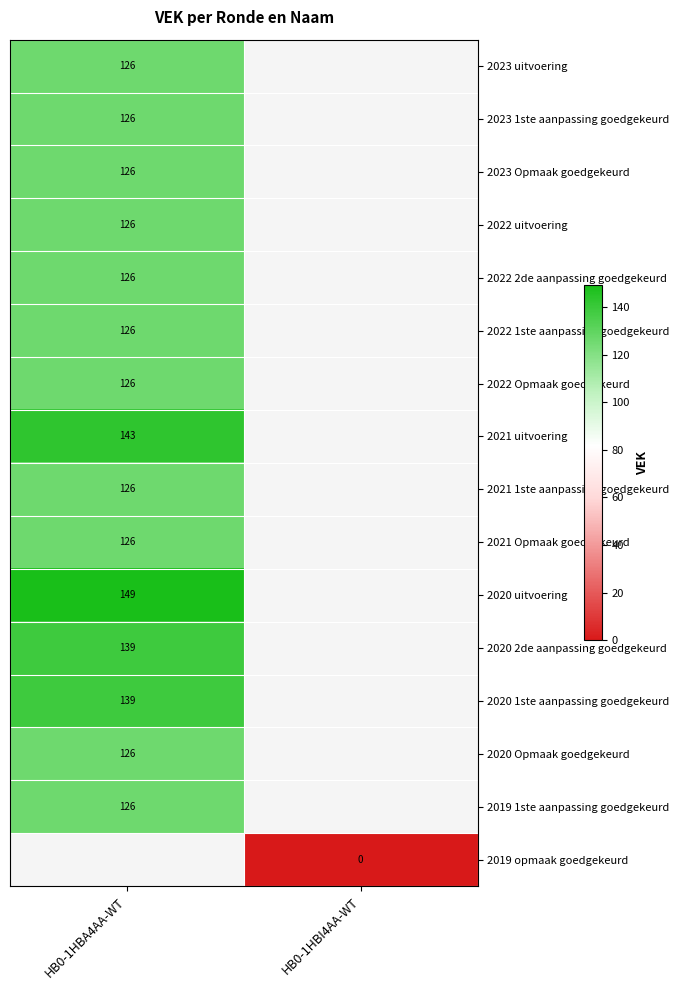

True or false: 2023 Opmaak goedgekeurd has a value of 126 at HB0-1HBA4AA-WT.

True